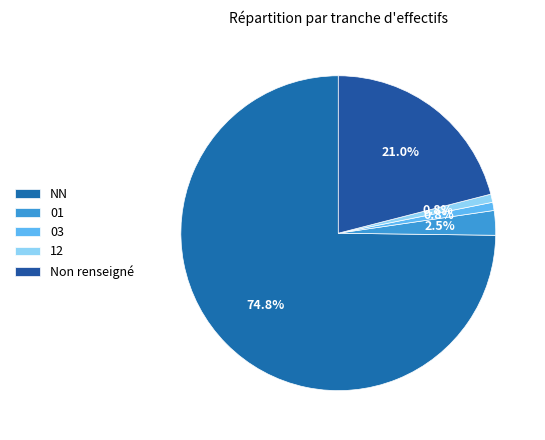

True or false: NN accounts for 75% of the total.

True